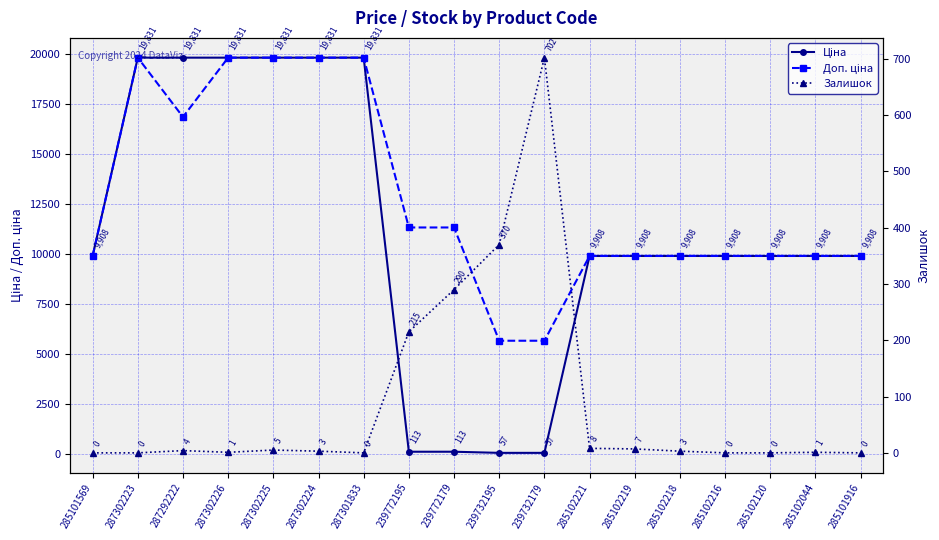

Does the chart display data point markers on the line(s)?

Yes